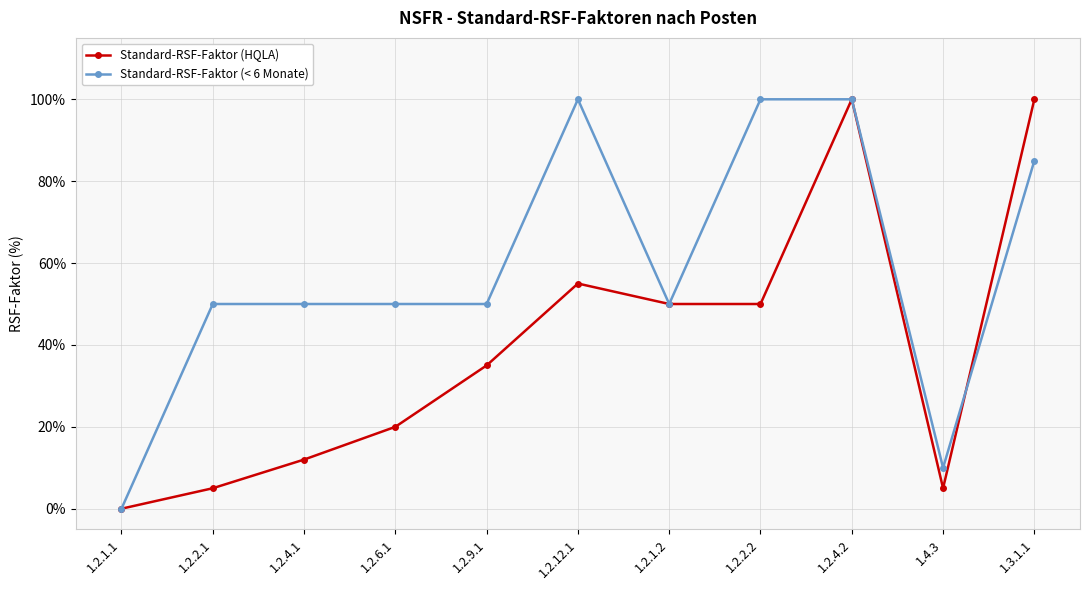

Which category has the lowest value across all series?

1.2.1.1